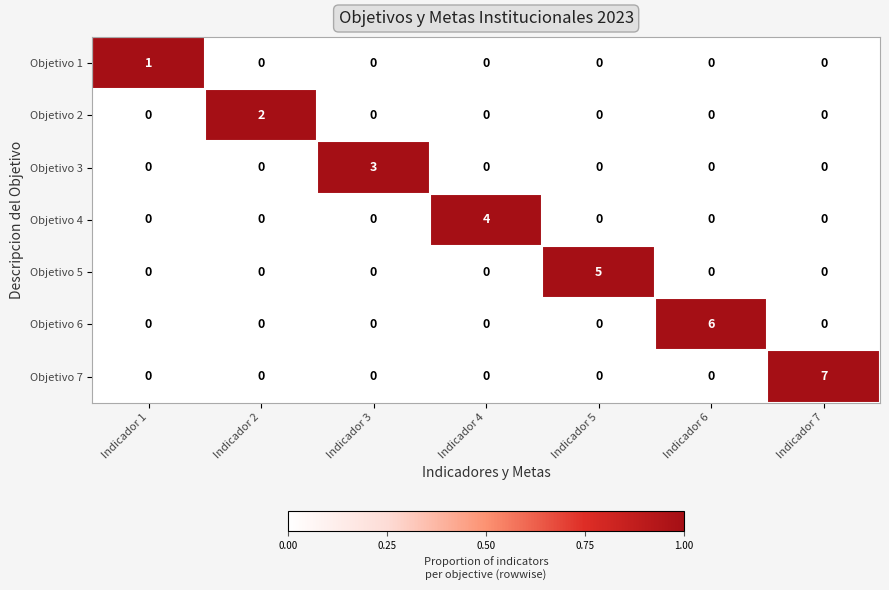

Is it true that Objetivo 3 equals -2 at Indicador 7?

False